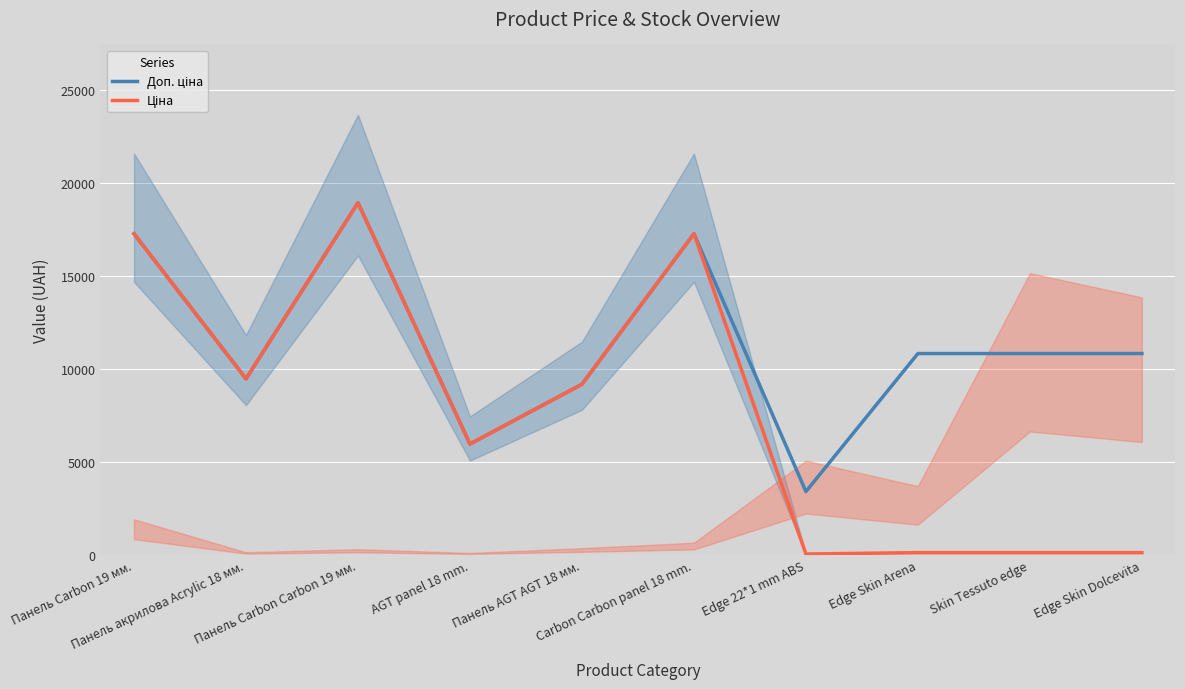

The value of Ціна at Панель акрилова Acrylic 18 мм. is 15972.5. True or false?

False